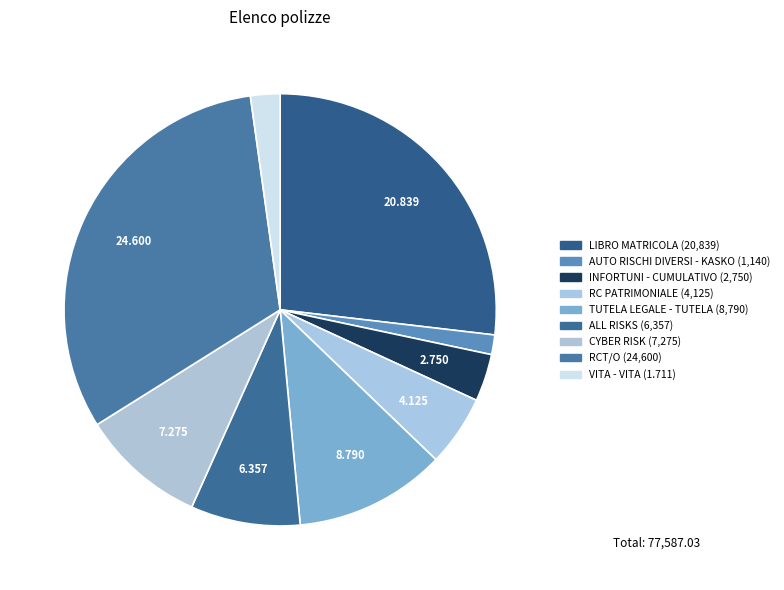

Is there any slice that represents more than half of the pie?

No